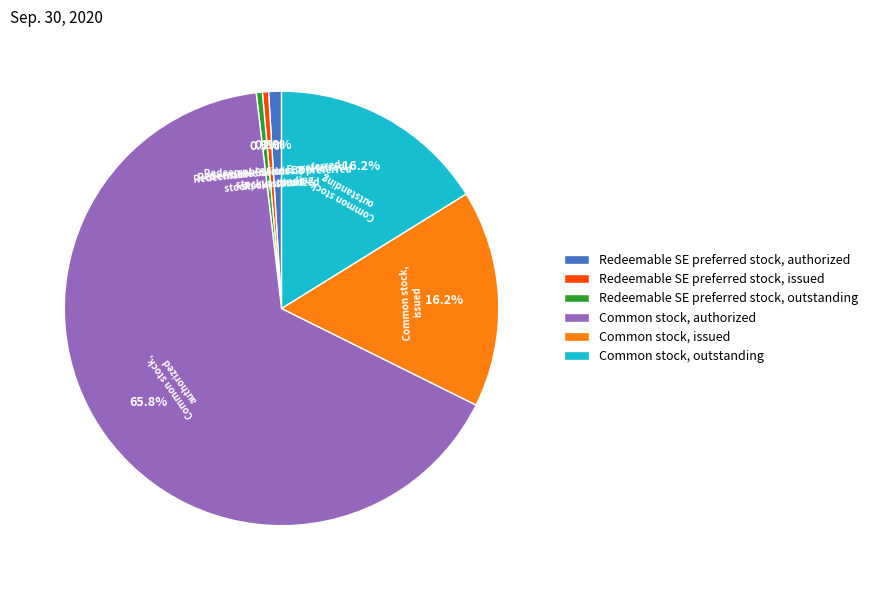

Which has a higher value, Common stock, outstanding or Redeemable SE preferred stock, outstanding?

Common stock, outstanding